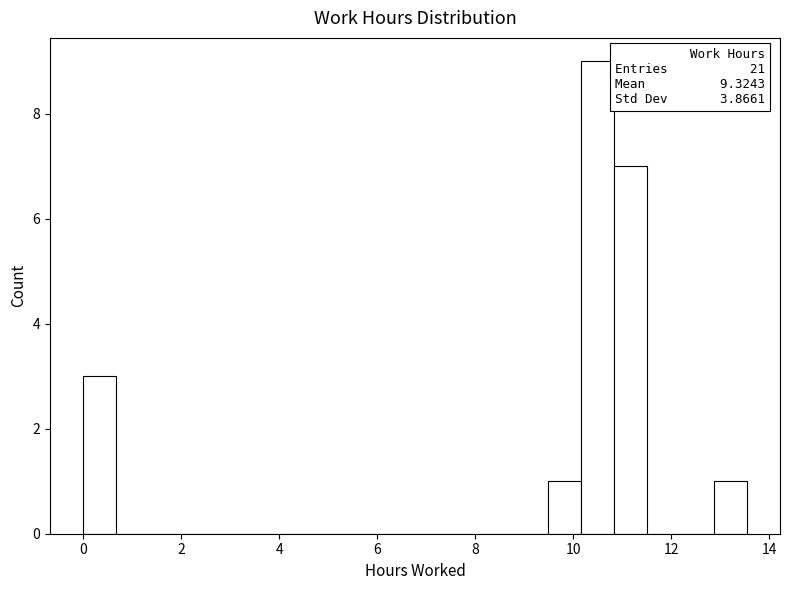

Read against the x-axis, roughly where is the centre of the tallest bar?

10.4